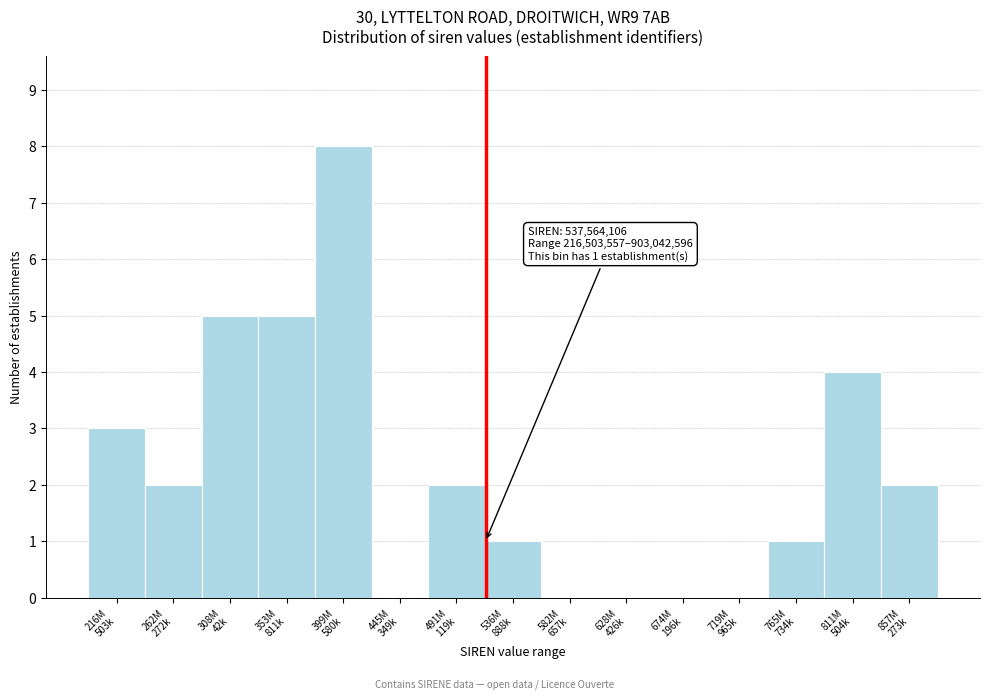

What is the maximum value shown in the chart?

8